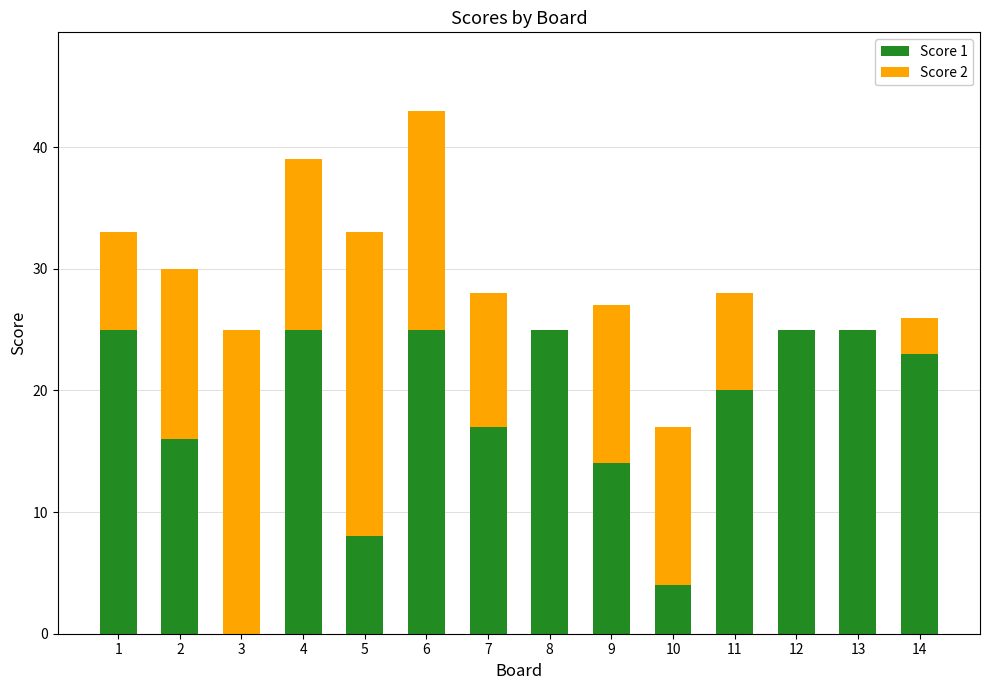

True or false: Score 1 has a value of 25 at 1.

True